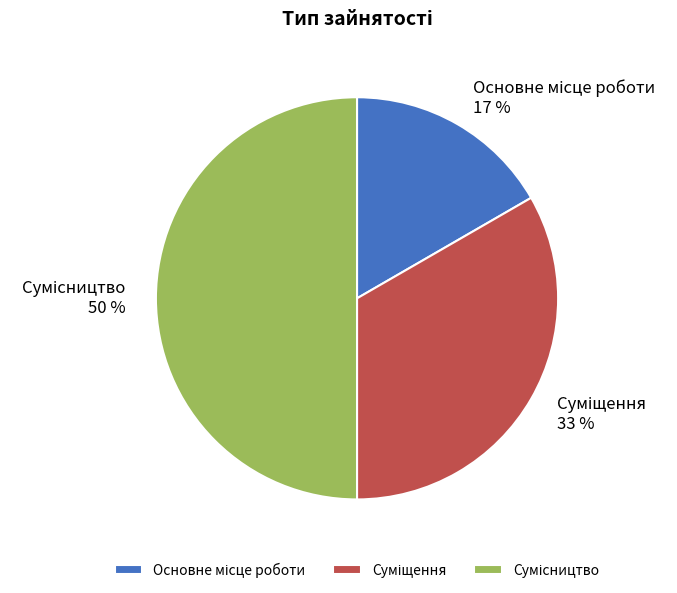

To the nearest percent, what is the difference between the largest and smallest slice percentages?

33%